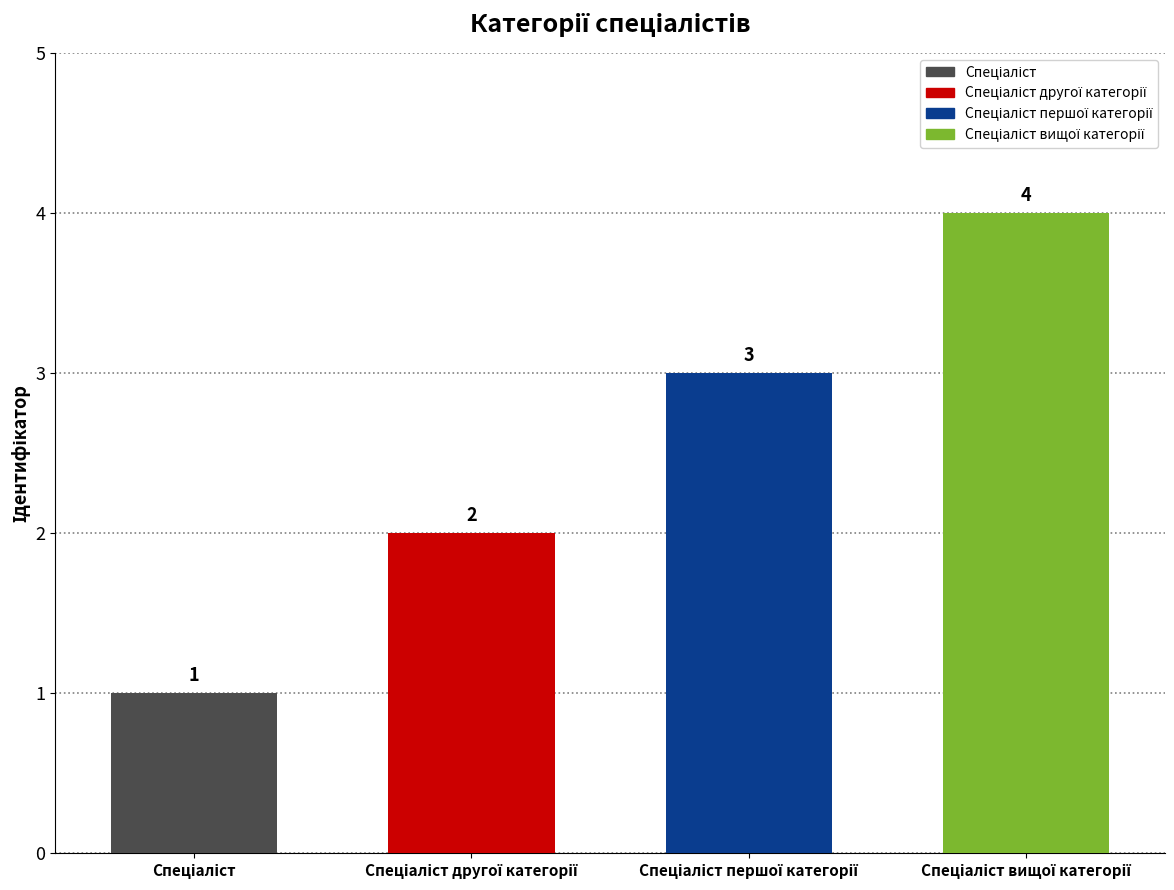

What is the difference between the maximum and minimum values?

3